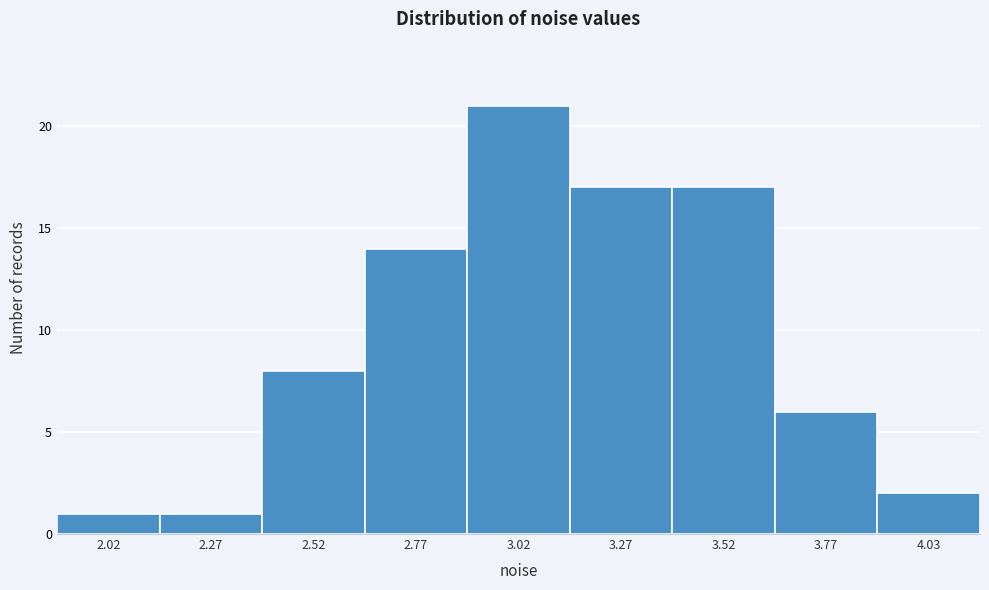

What is the height of the bar covering 2.15 to 2.40 on the x-axis? The values are not printed on the chart, so give them approximately, as read against the axis.

1